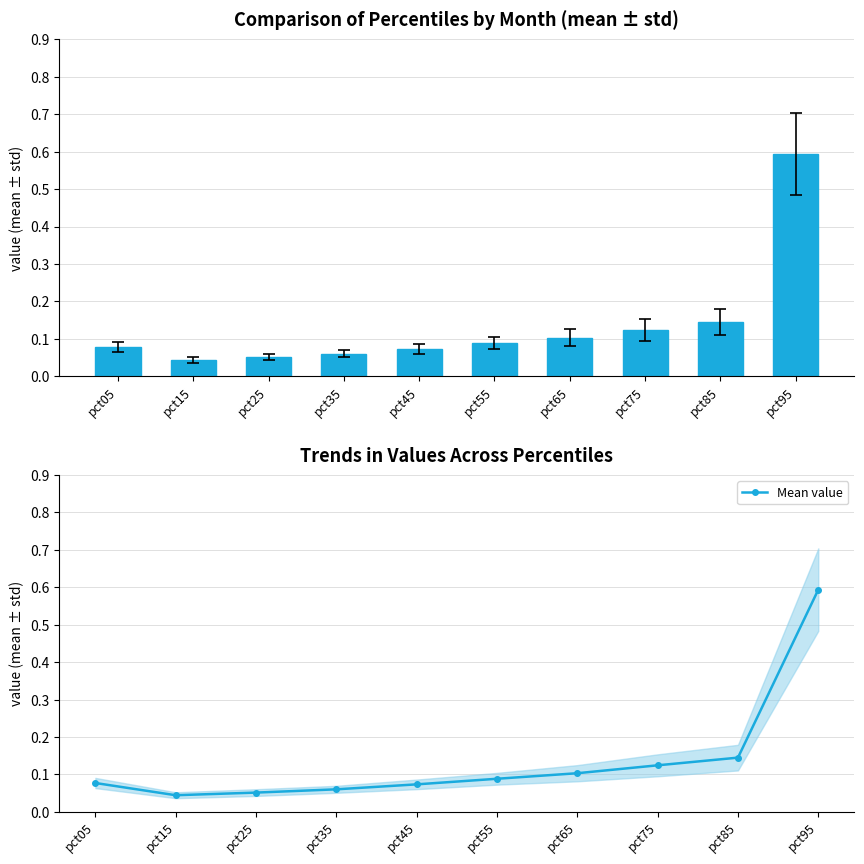

Reading left to right, transcribe all the data shown in this chart.

pct05=0.1	pct15=0.0	pct25=0.1	pct35=0.1	pct45=0.1	pct55=0.1	pct65=0.1	pct75=0.1	pct85=0.1	pct95=0.6